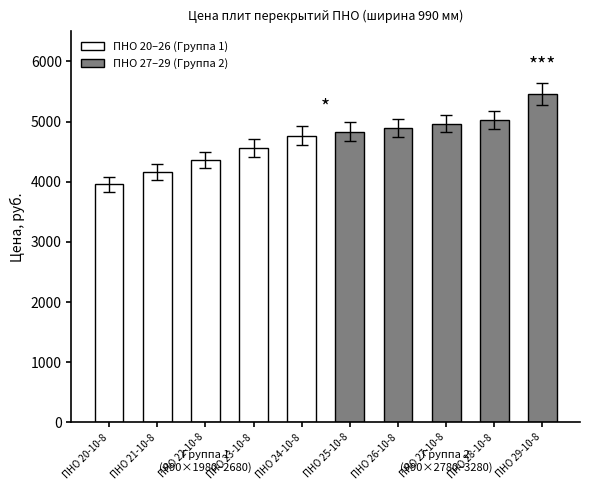

Are the bars grouped side by side (vs. stacked)?

No